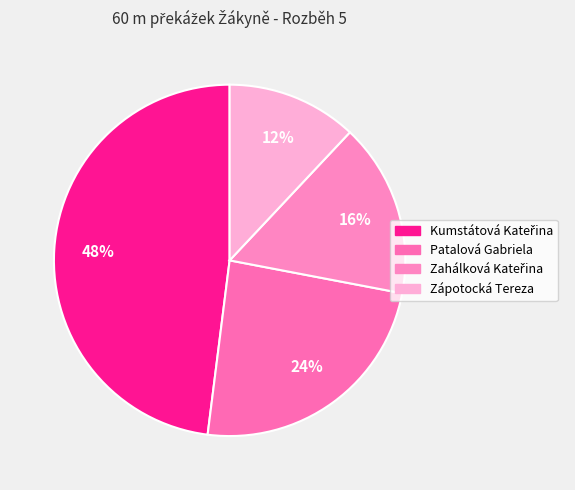

Is Kumstátová Kateřina the majority of the pie?

No